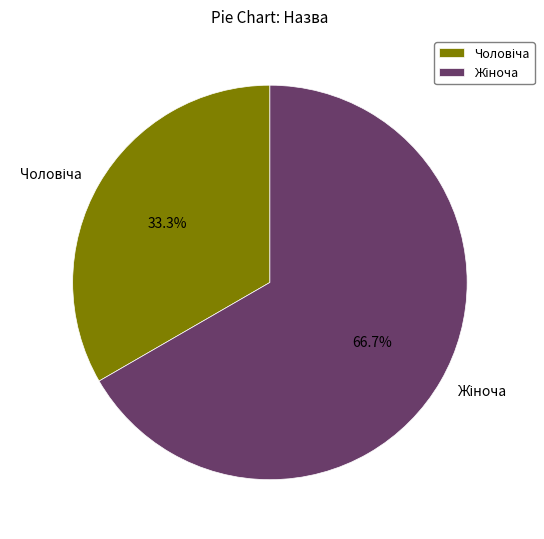

Is there a majority slice in this chart?

Yes